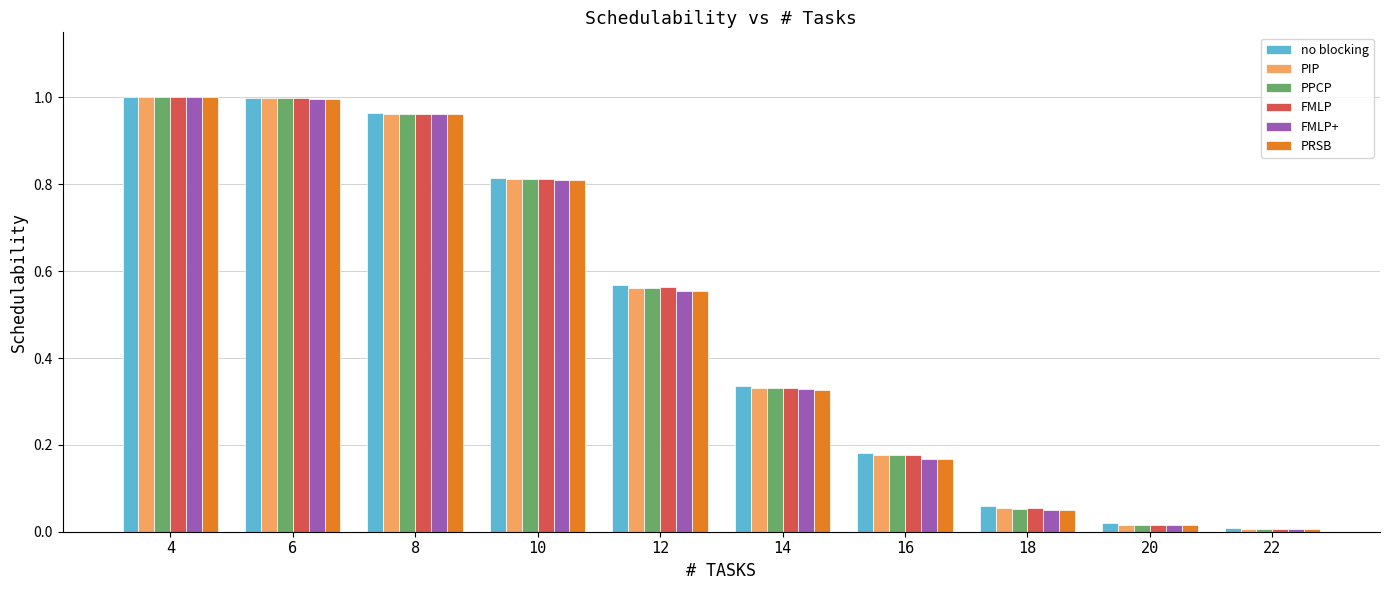

True or false: PPCP has a value of 1.3 at 6.

False